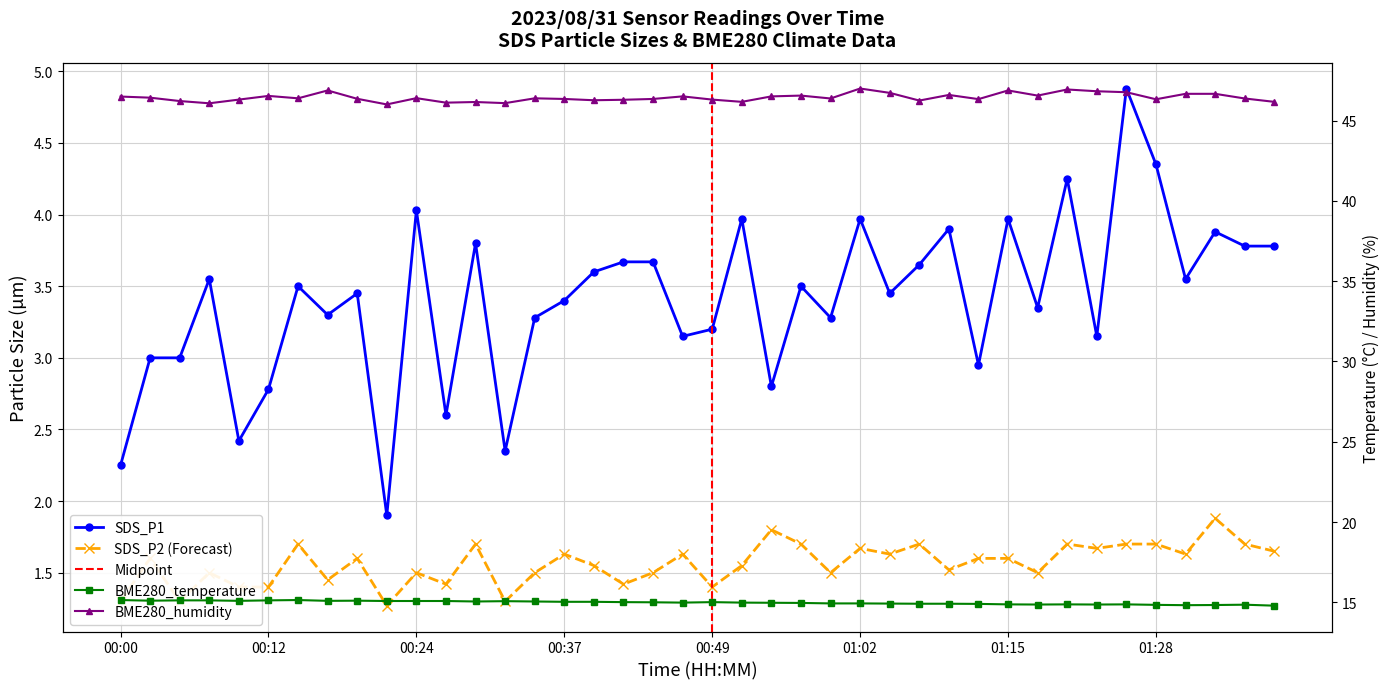

Reading right to left, transcribe all the data shown in this chart.

SDS_P1: 01:38=3.8	01:35=3.8	01:33=3.9	01:30=3.5	01:28=4.3	01:25=4.9	01:23=3.1	01:20=4.2	01:17=3.4	01:15=4.0	01:12=3.0	01:10=3.9	01:07=3.6	01:04=3.5	01:02=4.0	00:59=3.3	00:57=3.5	00:54=2.8	00:52=4.0	00:49=3.2	00:47=3.1	00:44=3.7	00:42=3.7	00:39=3.6	00:37=3.4	00:34=3.3	00:32=2.4	00:29=3.8	00:27=2.6	00:24=4.0	00:22=1.9	00:19=3.5	00:17=3.3	00:14=3.5	00:12=2.8	00:09=2.4	00:07=3.5	00:05=3.0	00:02=3.0	00:00=2.2
SDS_P2: 01:38=1.6	01:35=1.7	01:33=1.9	01:30=1.6	01:28=1.7	01:25=1.7	01:23=1.7	01:20=1.7	01:17=1.5	01:15=1.6	01:12=1.6	01:10=1.5	01:07=1.7	01:04=1.6	01:02=1.7	00:59=1.5	00:57=1.7	00:54=1.8	00:52=1.6	00:49=1.4	00:47=1.6	00:44=1.5	00:42=1.4	00:39=1.6	00:37=1.6	00:34=1.5	00:32=1.3	00:29=1.7	00:27=1.4	00:24=1.5	00:22=1.3	00:19=1.6	00:17=1.4	00:14=1.7	00:12=1.4	00:09=1.4	00:07=1.5	00:05=1.3	00:02=1.6	00:00=1.3
BME280_temperature: 01:38=14.8	01:35=14.8	01:33=14.8	01:30=14.8	01:28=14.8	01:25=14.9	01:23=14.9	01:20=14.9	01:17=14.9	01:15=14.9	01:12=14.9	01:10=14.9	01:07=14.9	01:04=14.9	01:02=14.9	00:59=14.9	00:57=15.0	00:54=15.0	00:52=15.0	00:49=15.0	00:47=15.0	00:44=15.0	00:42=15.0	00:39=15.0	00:37=15.0	00:34=15.1	00:32=15.1	00:29=15.1	00:27=15.1	00:24=15.1	00:22=15.1	00:19=15.1	00:17=15.1	00:14=15.1	00:12=15.1	00:09=15.1	00:07=15.1	00:05=15.1	00:02=15.1	00:00=15.1
BME280_humidity: 01:38=46.2	01:35=46.4	01:33=46.7	01:30=46.7	01:28=46.3	01:25=46.8	01:23=46.8	01:20=46.9	01:17=46.6	01:15=46.9	01:12=46.3	01:10=46.6	01:07=46.2	01:04=46.7	01:02=47.0	00:59=46.4	00:57=46.6	00:54=46.5	00:52=46.2	00:49=46.3	00:47=46.5	00:44=46.4	00:42=46.3	00:39=46.3	00:37=46.4	00:34=46.4	00:32=46.1	00:29=46.2	00:27=46.1	00:24=46.4	00:22=46.0	00:19=46.4	00:17=46.9	00:14=46.4	00:12=46.5	00:09=46.3	00:07=46.1	00:05=46.2	00:02=46.4	00:00=46.5